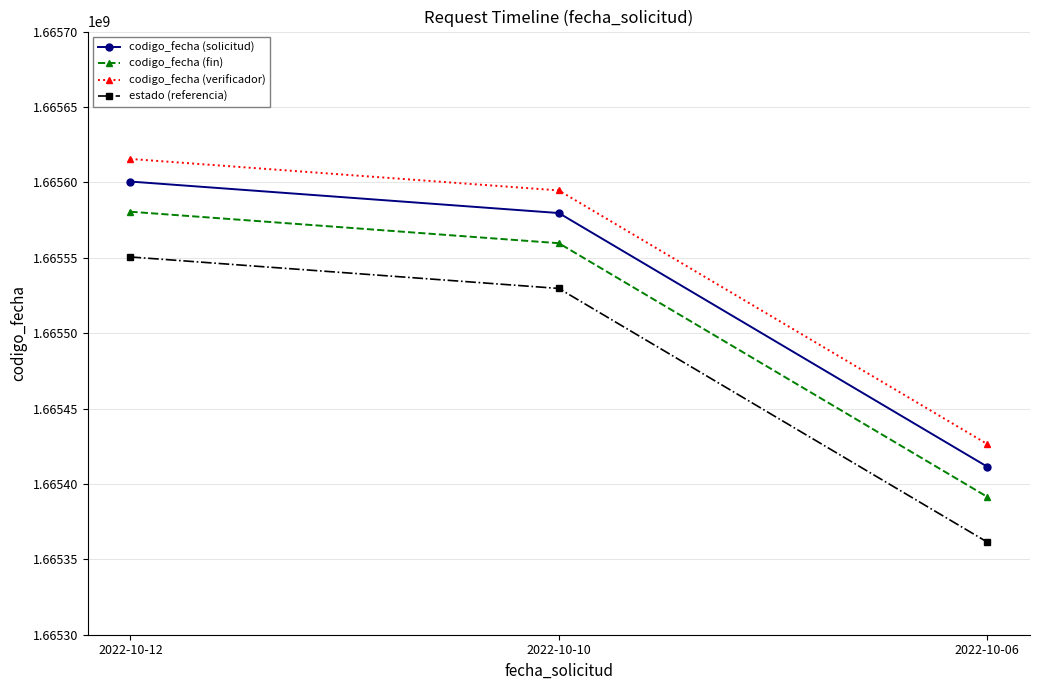

True or false: estado (referencia) has a value of 2903385634 at 2022-10-10.

False